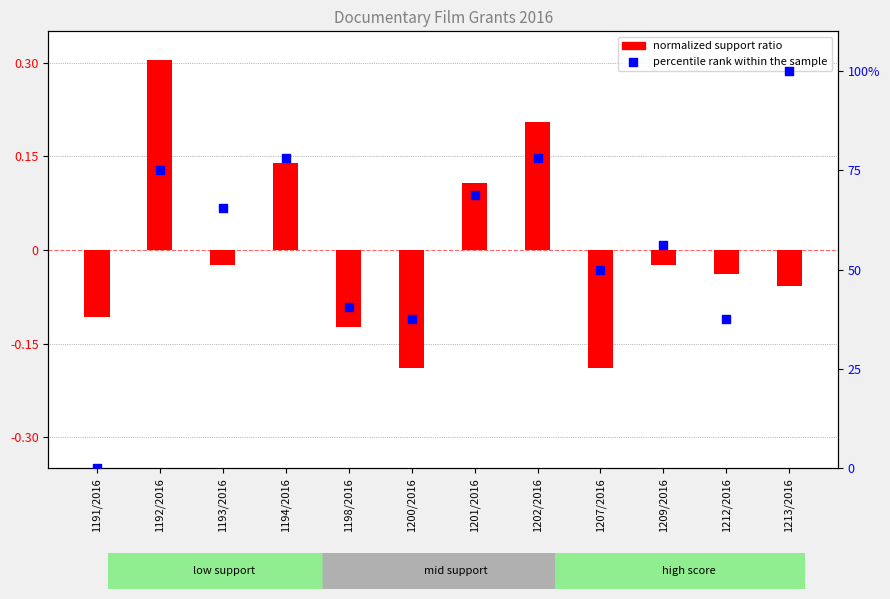

Is the value of percentile rank within the sample at 1191/2016 greater than the value of normalized support ratio at 1209/2016?

Yes